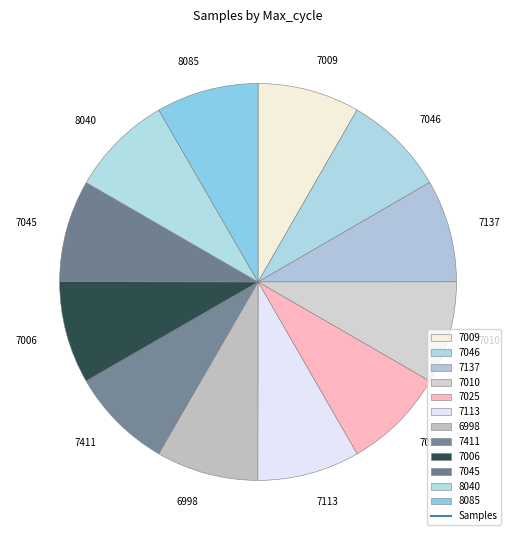

Is the sum of 7025 and 6998 greater than half?

No